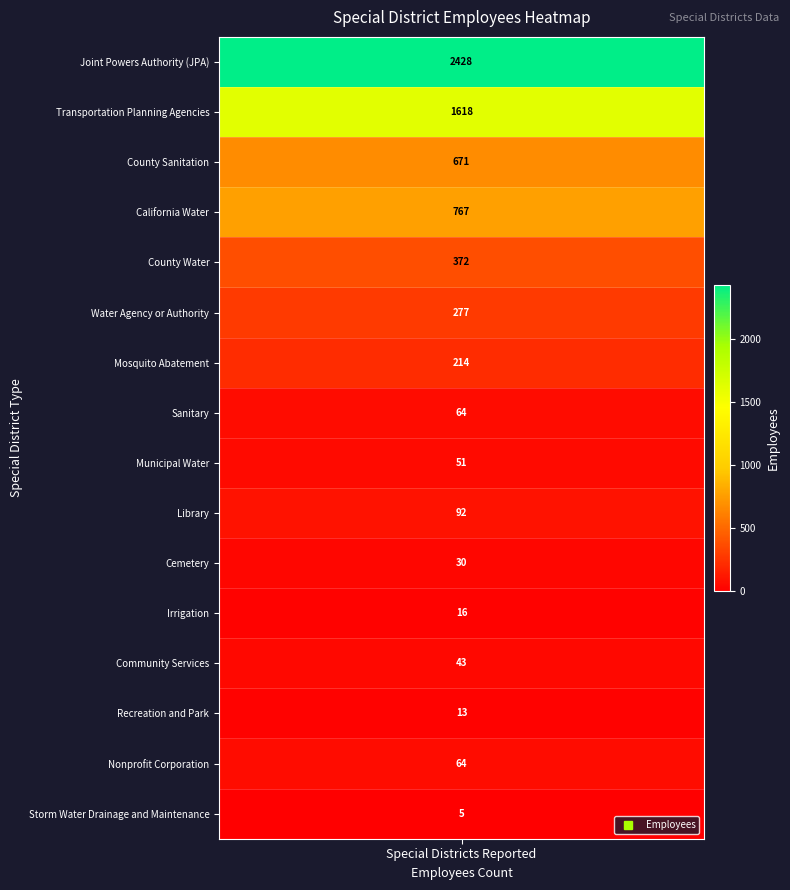

What is the approximate value at 9, to the nearest 50?

100